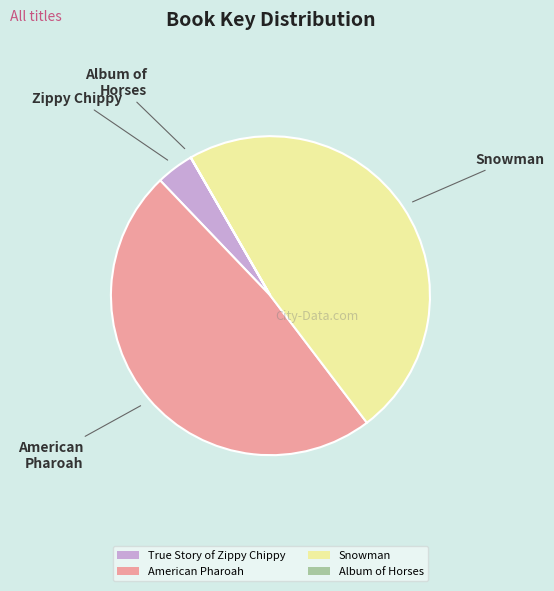

Approximately how many times larger is the value at American Pharoah compared to True Story of Zippy Chippy?

12.6